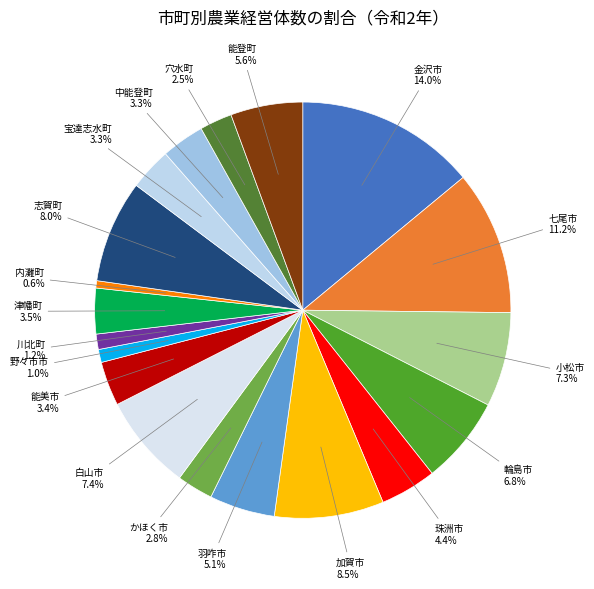

What percentage do 小松市 and 七尾市 together represent?

18.5%